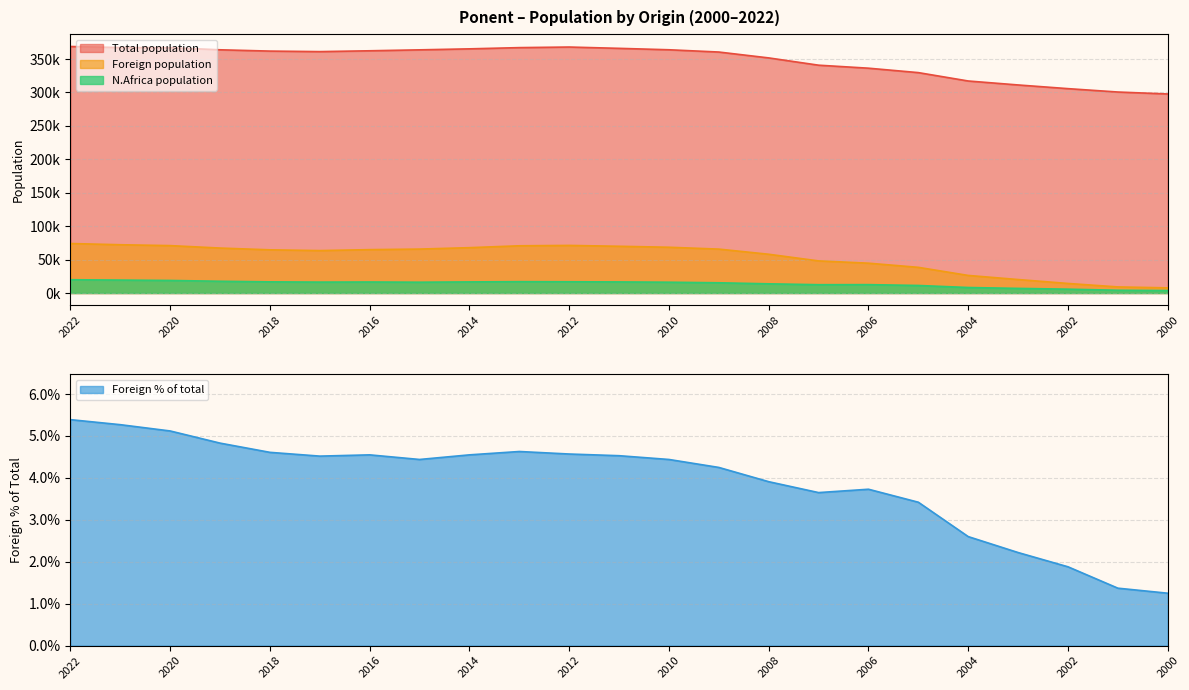

Rank the series by their maximum value, from lowest to highest.

Foreign % of total, N.Africa population, Foreign population, Total population